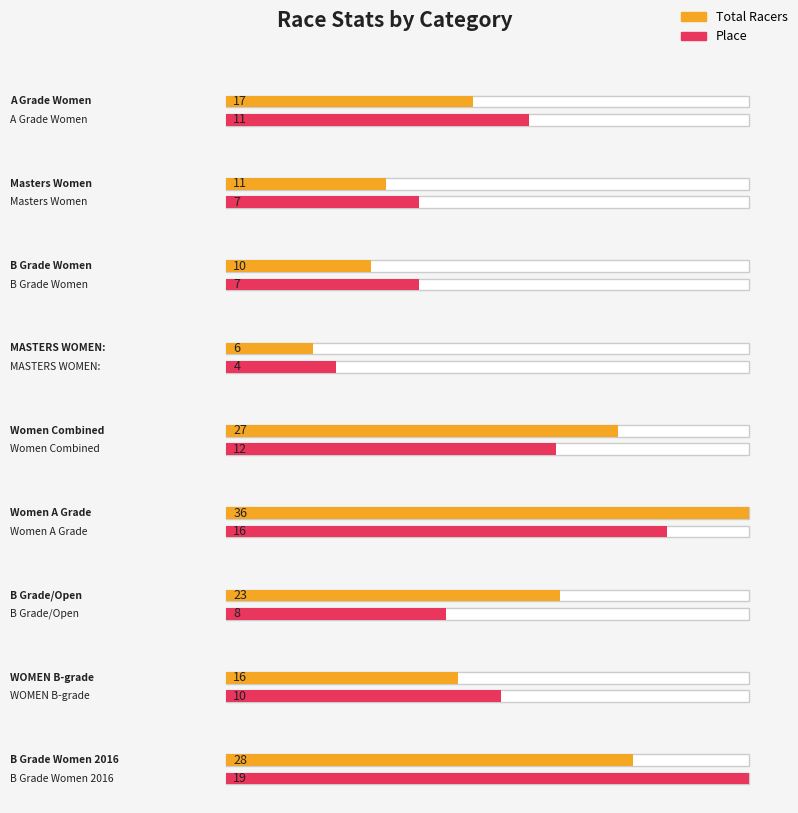

Which has a higher value, Women A Grade or B Grade/Open?

Women A Grade